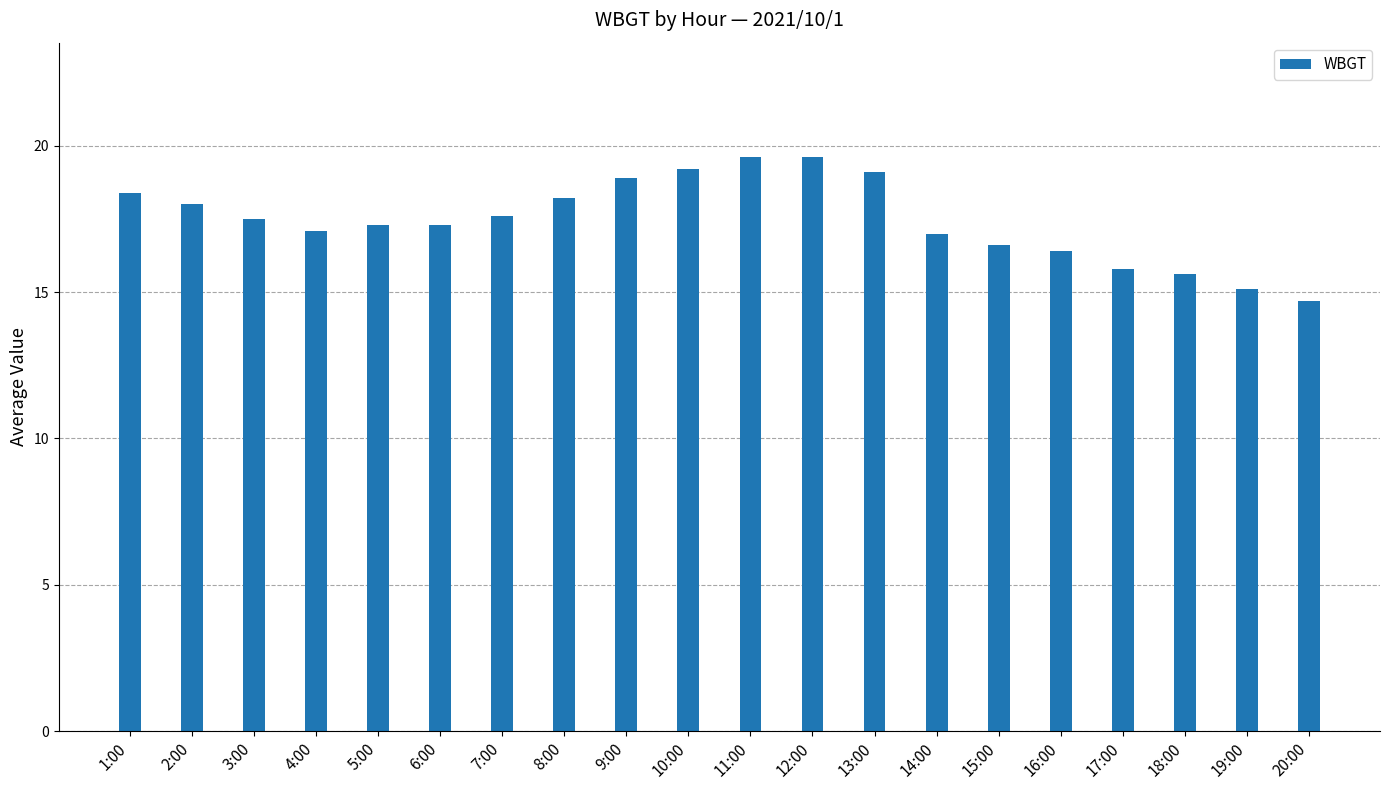

What is the minimum value shown in the chart?

14.7